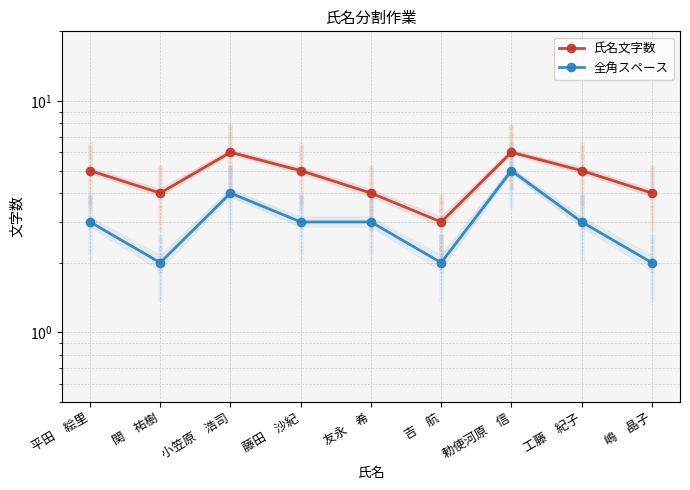

At which category is the sum across all series the highest?

勅使河原　信